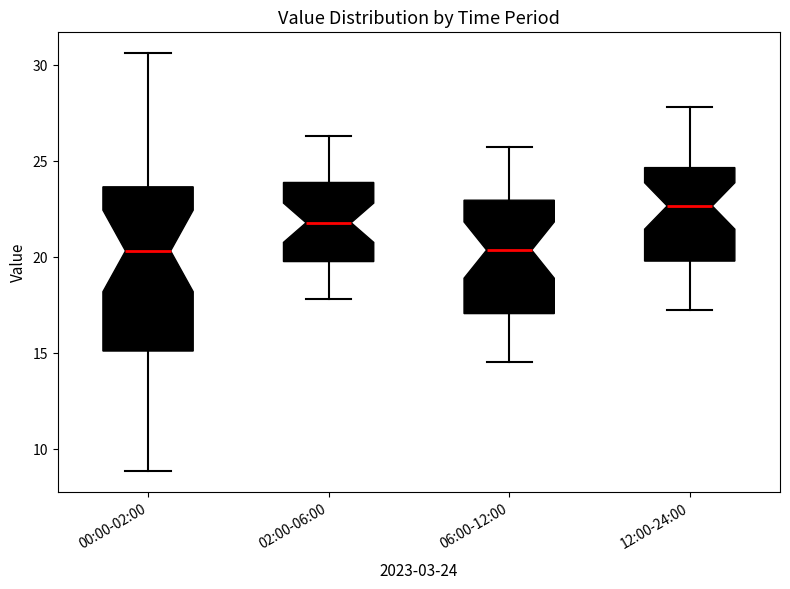

Comparing the boxes themselves (not the whiskers), which one is the tallest?

00:00-02:00